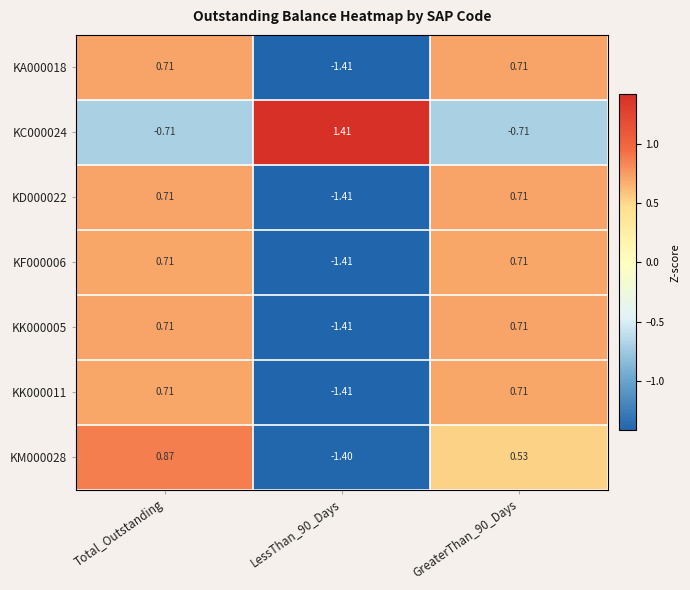

At which category does the chart reach its minimum across all series?

LessThan_90_Days